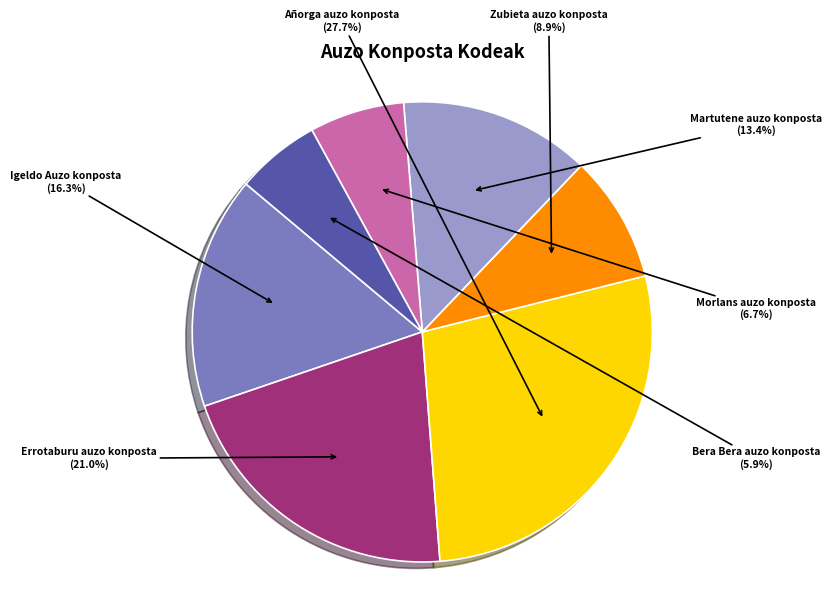

Approximately how many times larger is the value at Bera Bera auzo konposta compared to Zubieta auzo konposta?

0.7